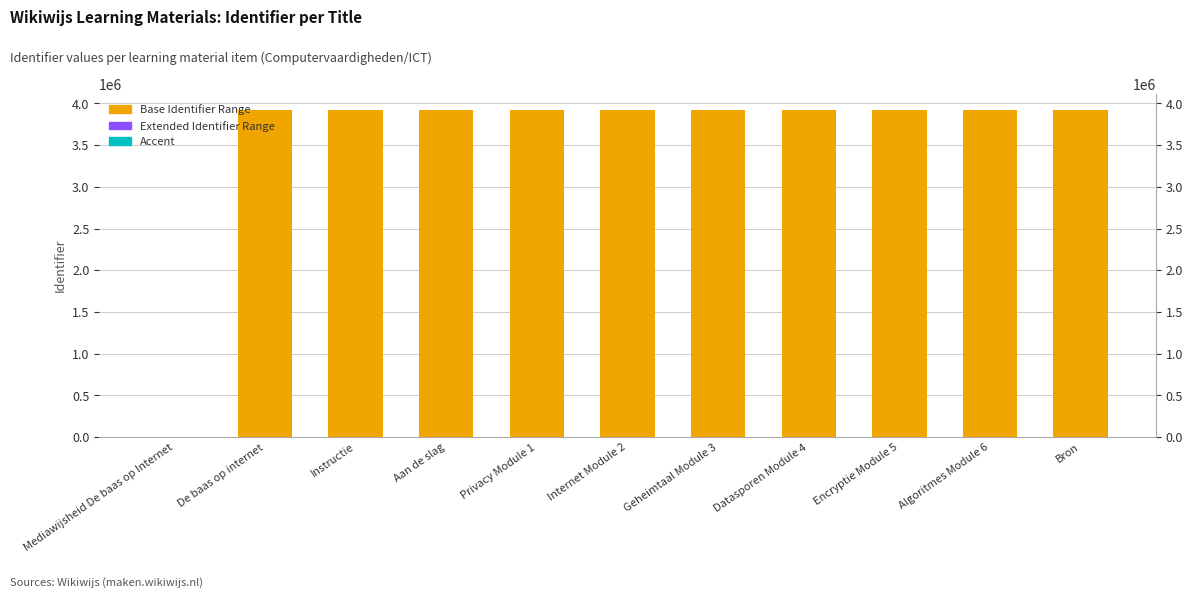

How many categories are shown in the chart?

11